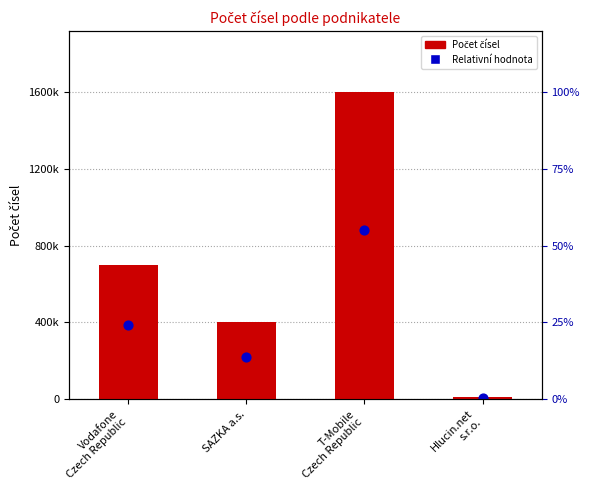

Which series reaches the maximum Y coordinate?

Počet čísel